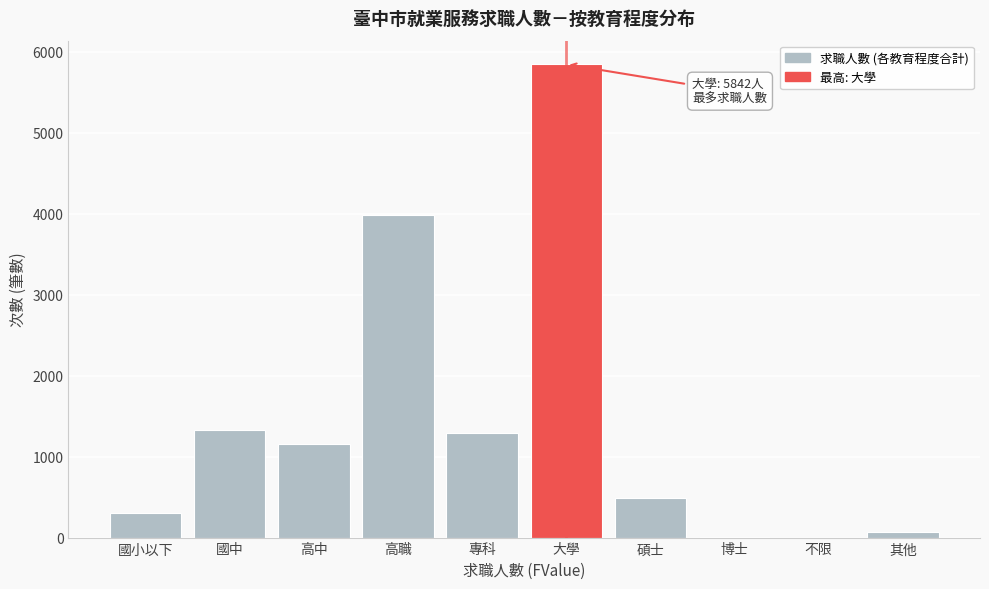

At which label is the value closest to 2921?

高職